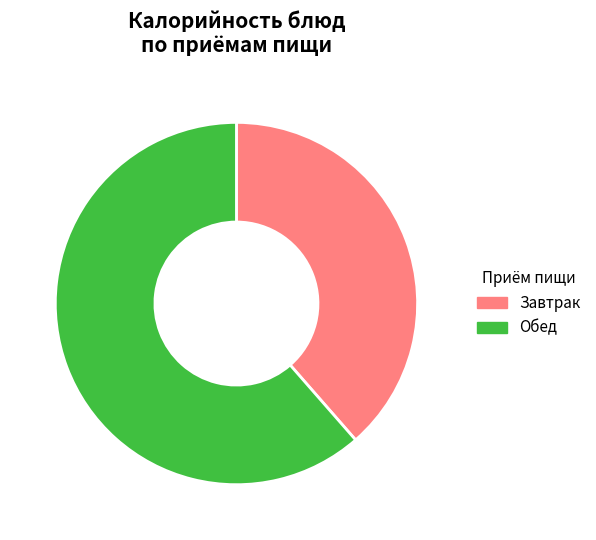

True or false: Обед accounts for 50% of the total.

False